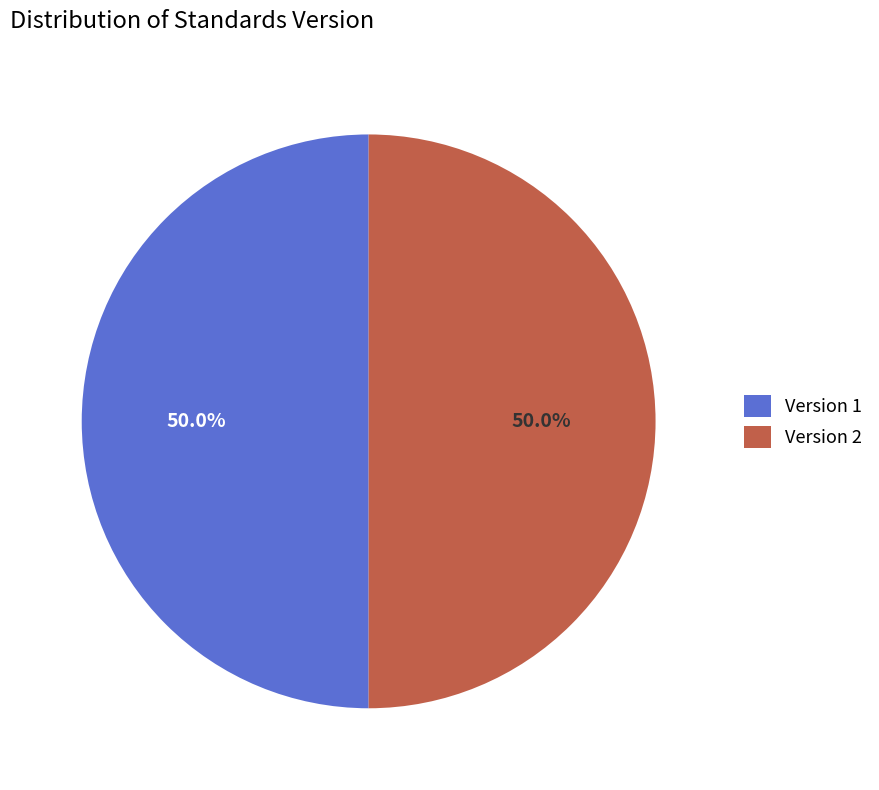

How much of the chart is everything except Version 1?

50.0%